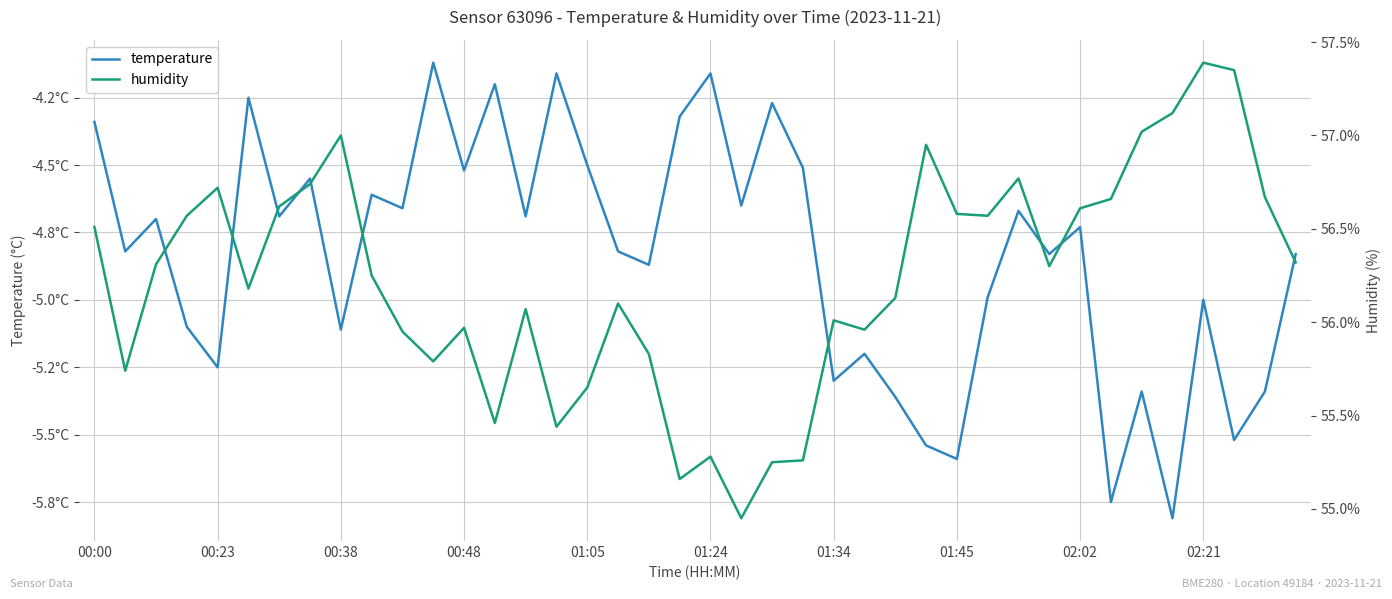

What is the average value of the temperature series?

-4.8